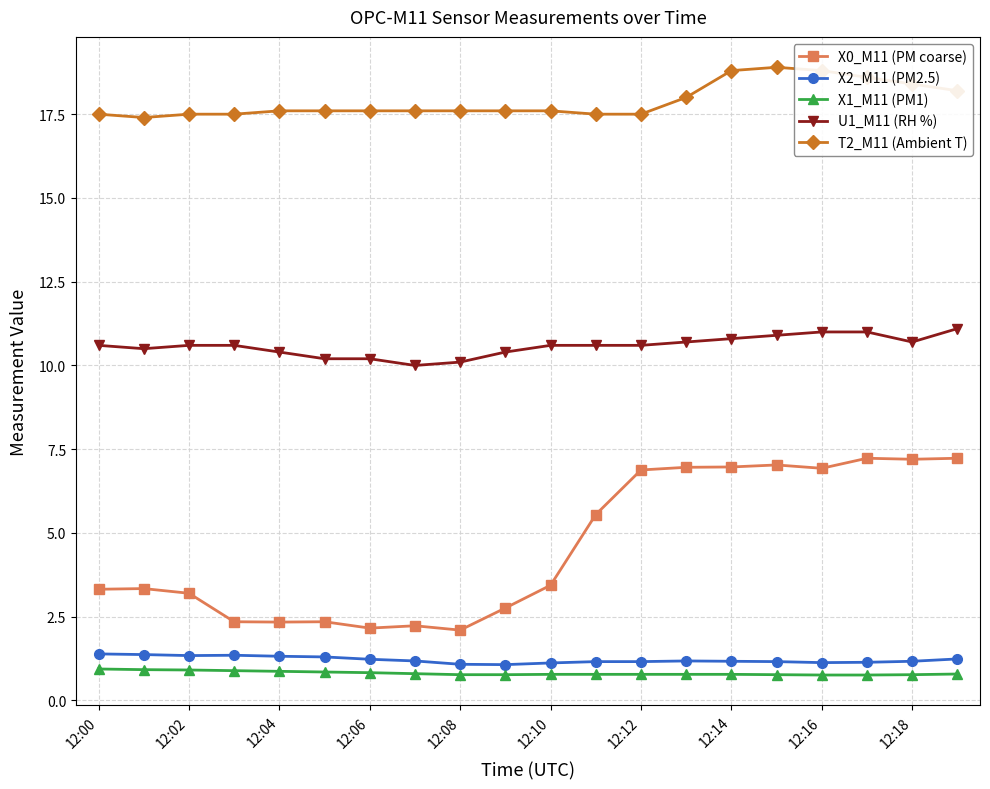

What is the value of the X0_M11 (PM coarse) point at the 5th from the left?

2.3